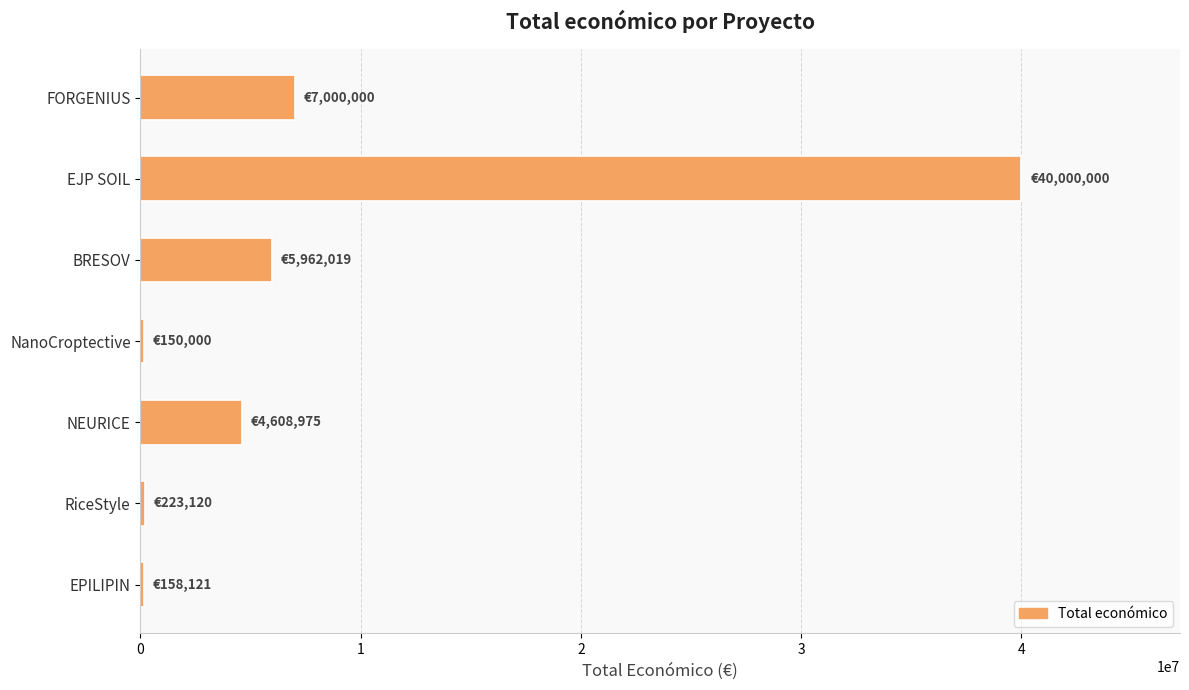

Which category has the highest value across all series?

EJP SOIL